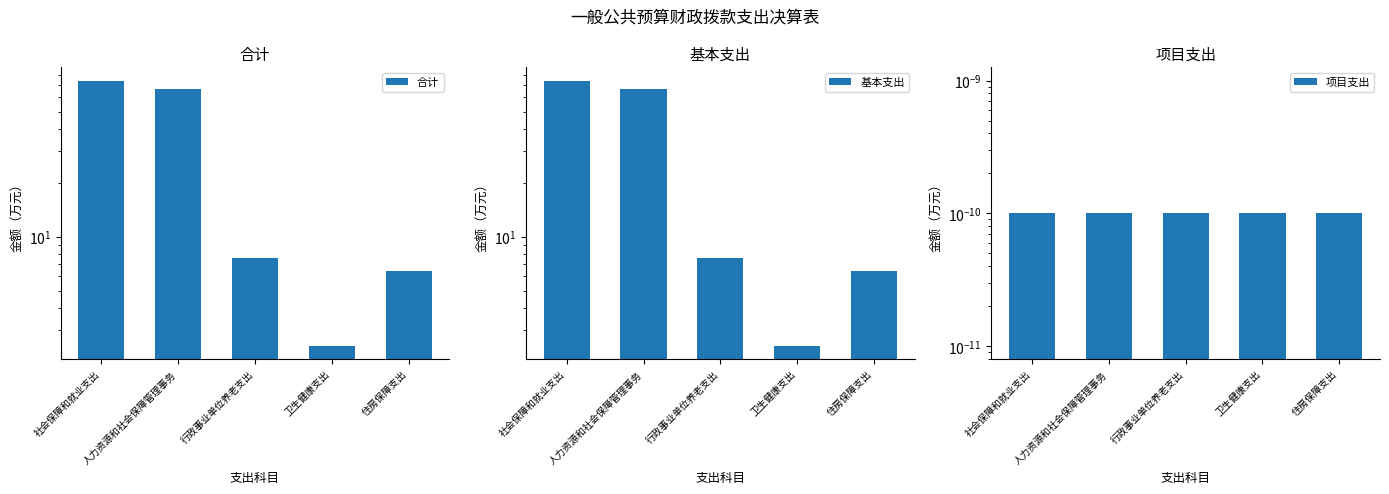

True or false: 项目支出 has a value of 0.0 at 社会保障和就业支出.

True